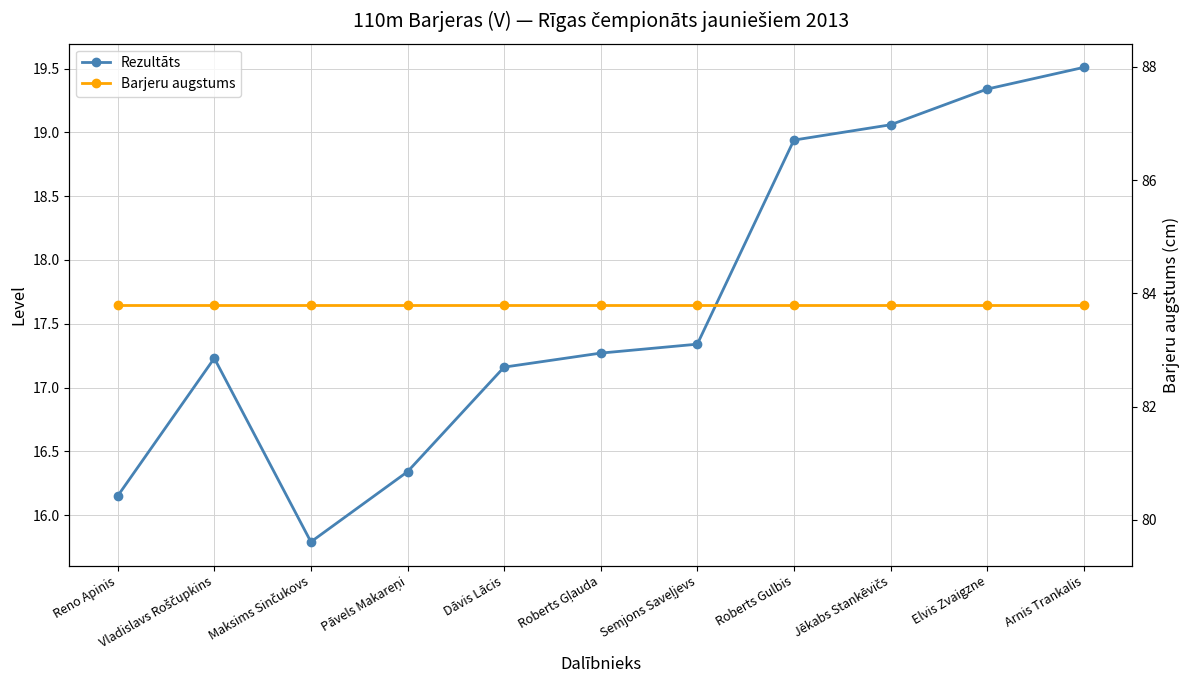

At which category does the chart reach its minimum across all series?

Maksims Sinčukovs